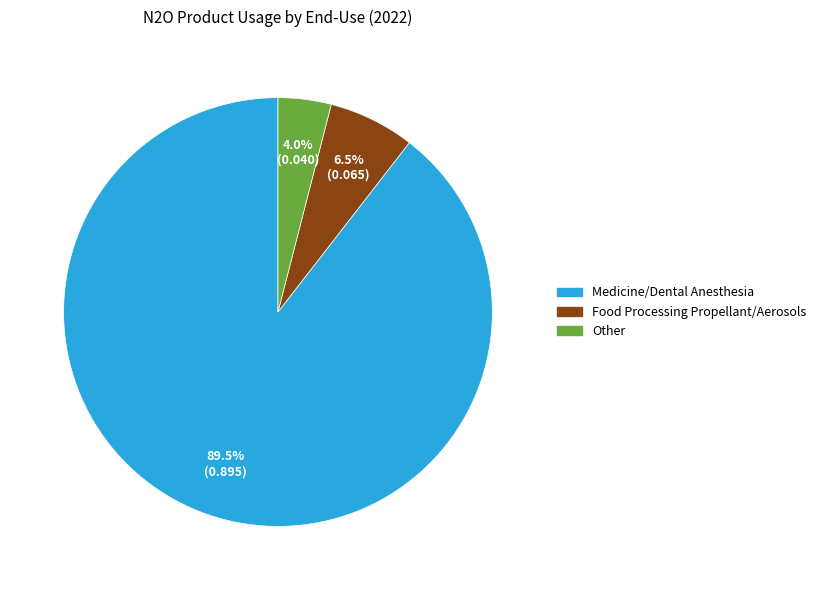

Which has a higher value, Food Processing Propellant/Aerosols or Medicine/Dental Anesthesia?

Medicine/Dental Anesthesia